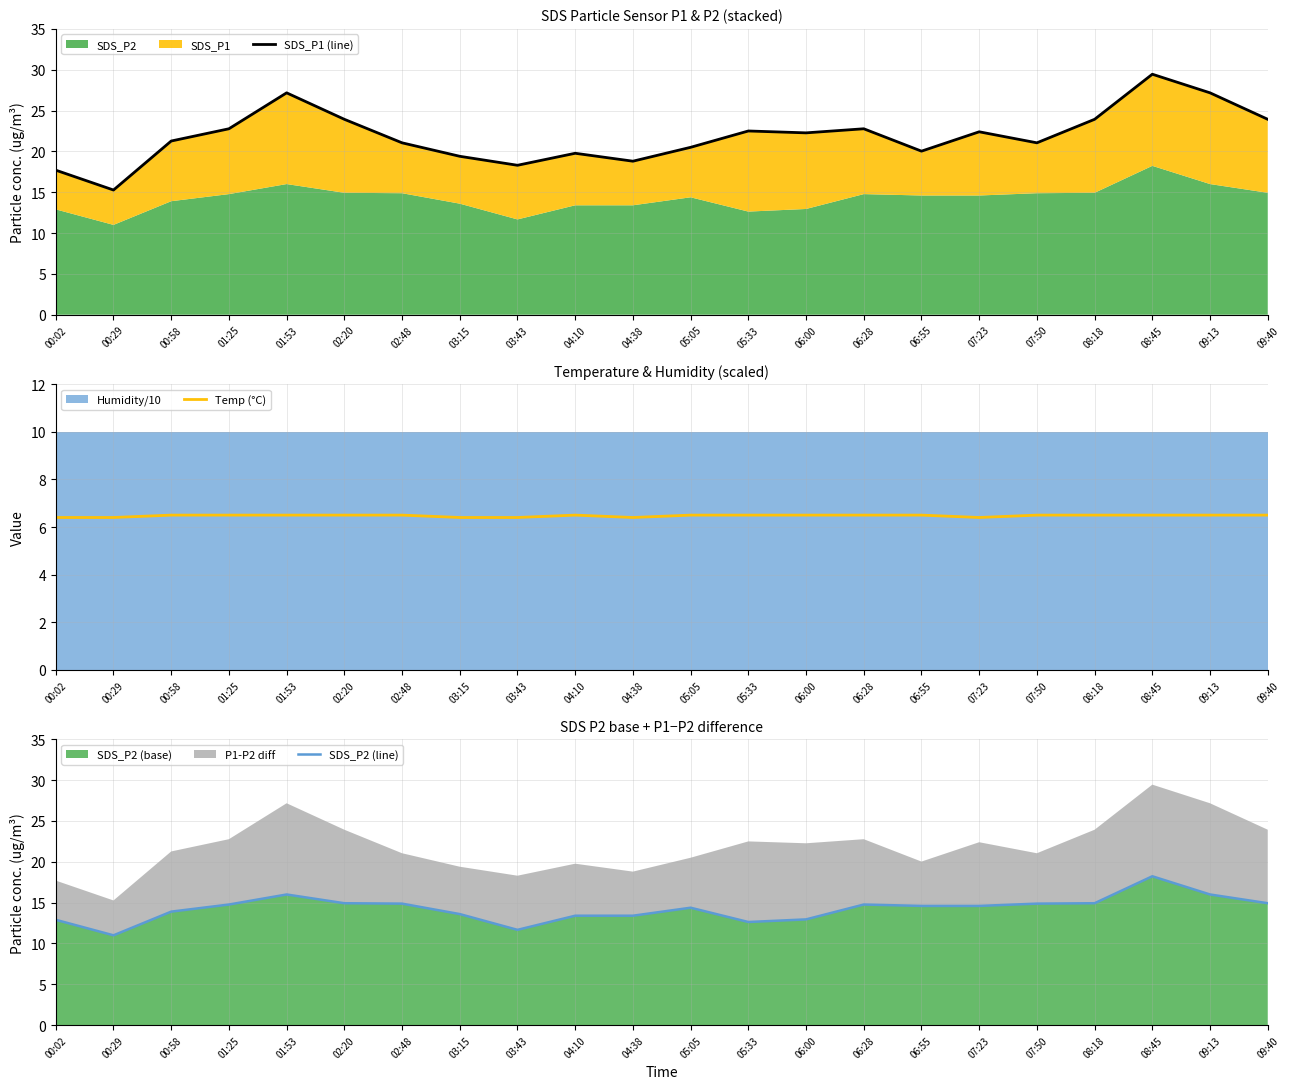

True or false: Temp (°C) has a value of 6.5 at 02:20.

True